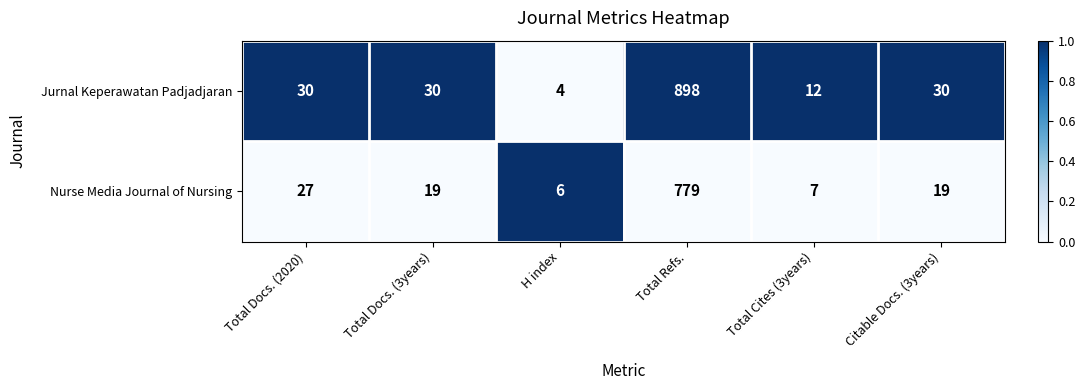

The Nurse Media Journal of Nursing series shows 44 at Total Docs. (2020). True or false?

False